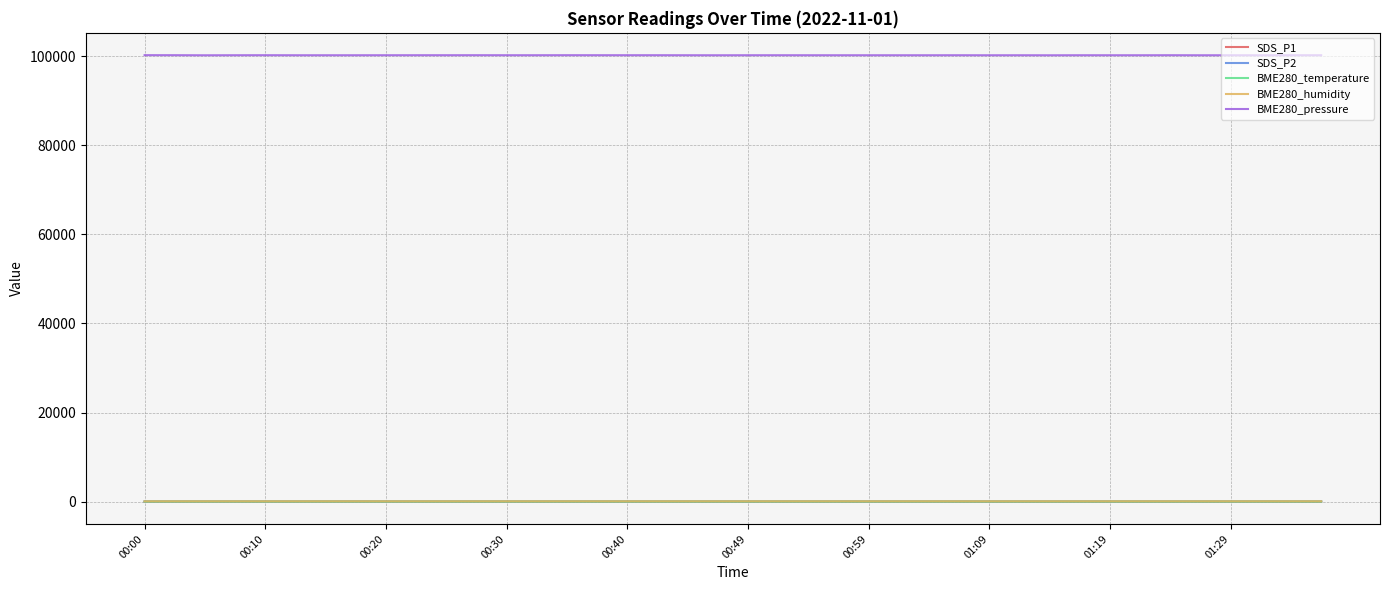

What is the minimum value for BME280_pressure?

100160.6